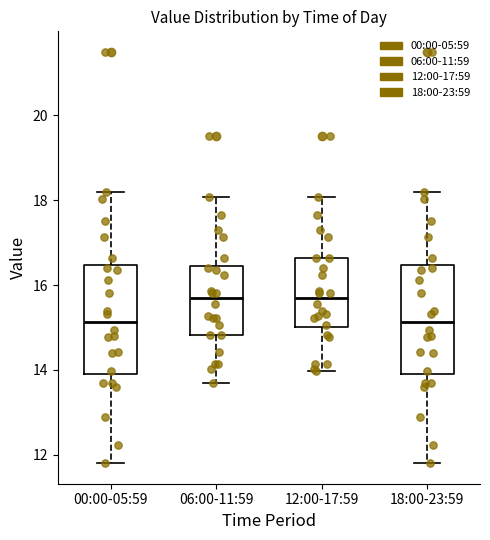

Reading left to right, read every box against the y-axis: the position of its median line, the range the box covers, and the ends of its whiskers. The values are not printed on the chart, so give them approximately, as read against the axis.

00:00-05:59: median 15.2, box 14.0 to 16.4, whiskers 11.8 to 18.2
06:00-11:59: median 15.6, box 14.8 to 16.4, whiskers 13.6 to 18.0
12:00-17:59: median 15.6, box 15.0 to 16.6, whiskers 14.0 to 18.0
18:00-23:59: median 15.2, box 14.0 to 16.4, whiskers 11.8 to 18.2